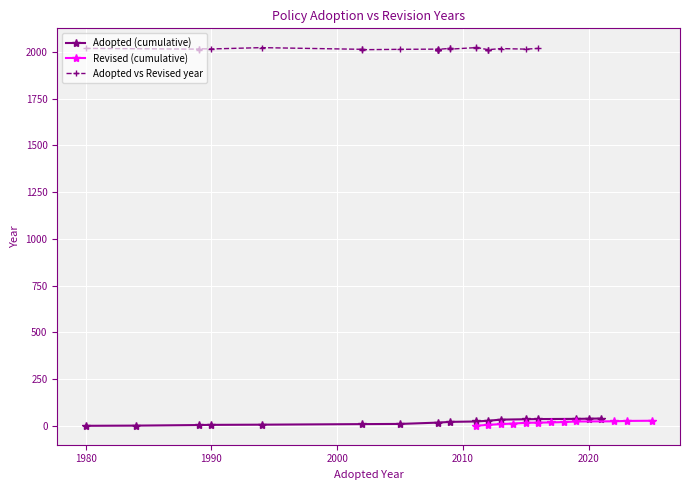

Is it true that Adopted equals 3443 at 5?

False